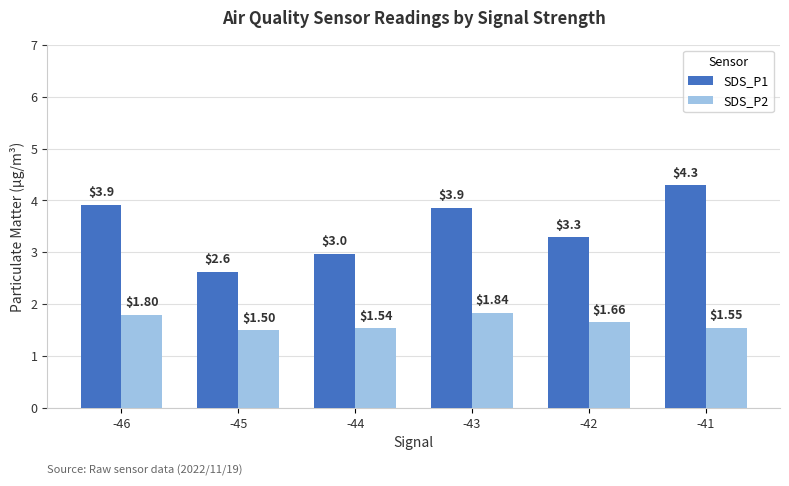

The SDS_P2 series shows 2.5 at -43. True or false?

False